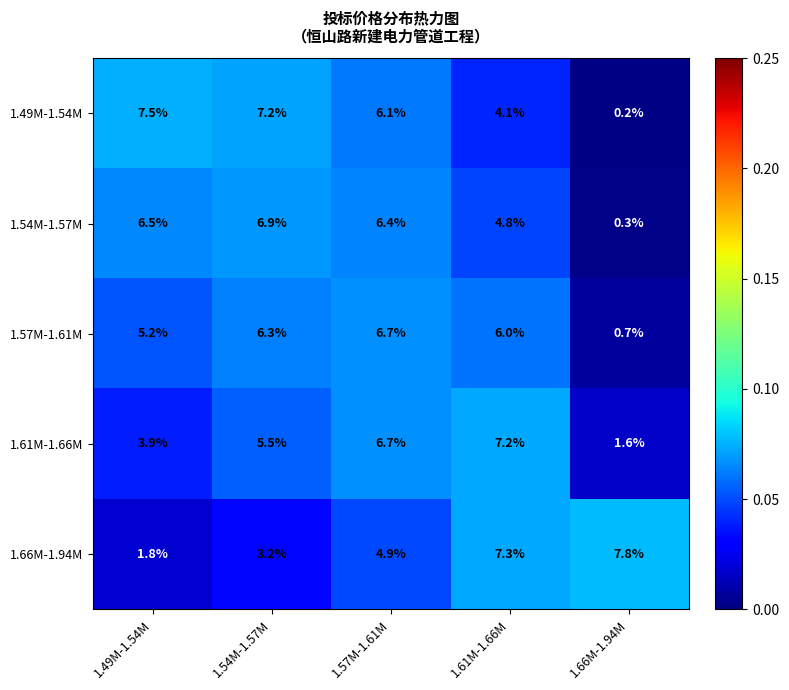

What is the difference between the 1.49M-1.54M values at 1.66M-1.94M and 1.57M-1.61M?

5.9